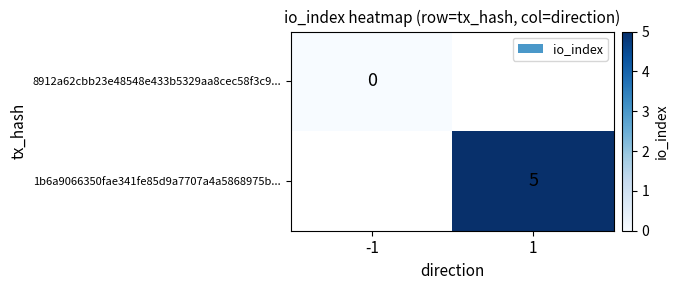

How many distinct data groups are displayed?

2